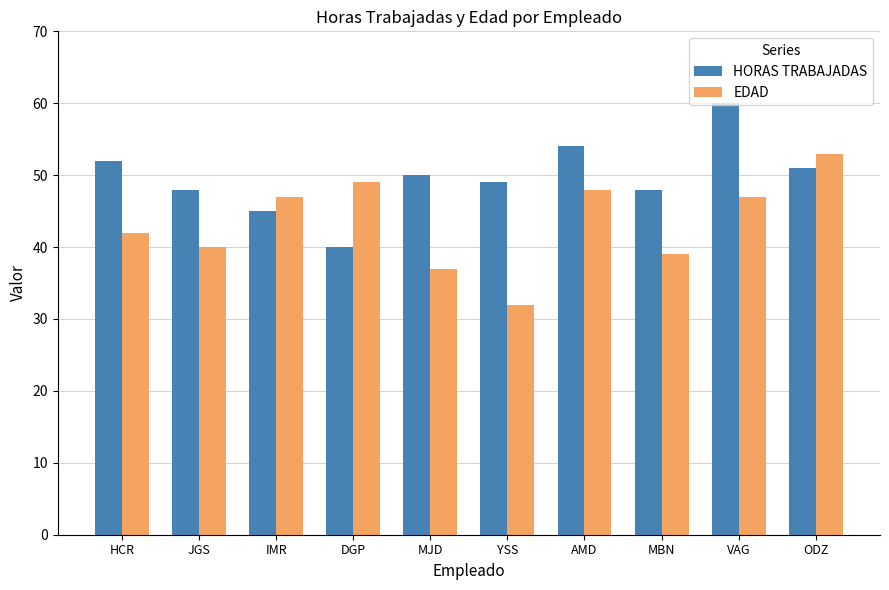

Reading left to right, transcribe all the data shown in this chart.

HORAS TRABAJADAS: HCR=52	JGS=48	IMR=45	DGP=40	MJD=50	YSS=49	AMD=54	MBN=48	VAG=60	ODZ=51
EDAD: HCR=42	JGS=40	IMR=47	DGP=49	MJD=37	YSS=32	AMD=48	MBN=39	VAG=47	ODZ=53